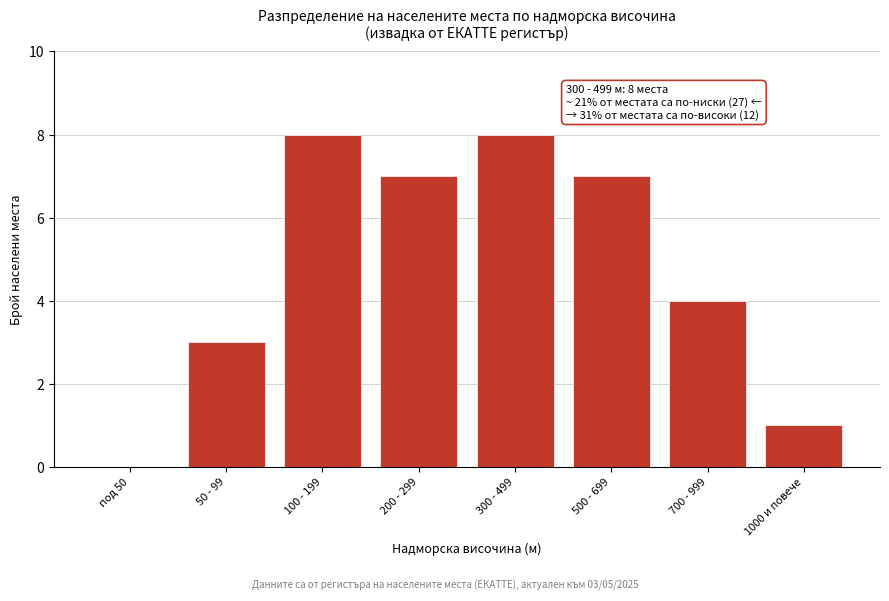

Reading left to right, list all the values displayed in this chart.

под 50=0	50 - 99=3	100 - 199=8	200 - 299=7	300 - 499=8	500 - 699=7	700 - 999=4	1000 и повече=1